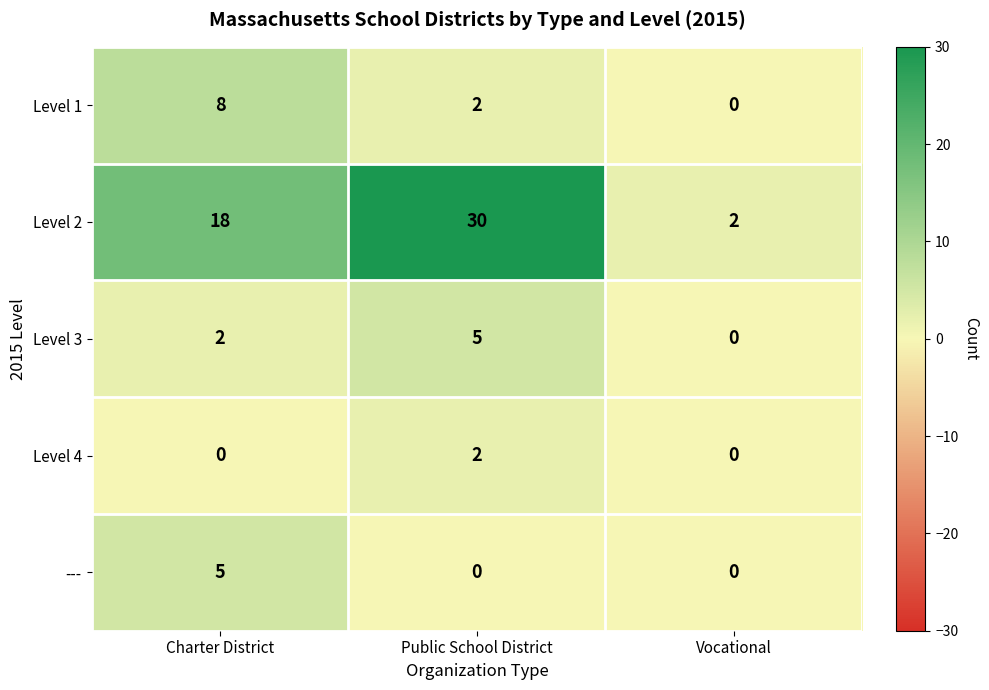

What value does the Level 2 series have at Public School District, to the nearest 5?

30